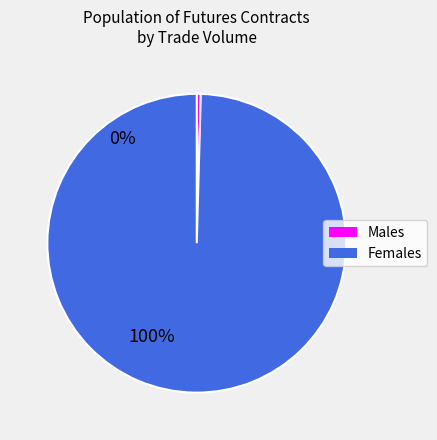

Count the number of slices in the pie.

2